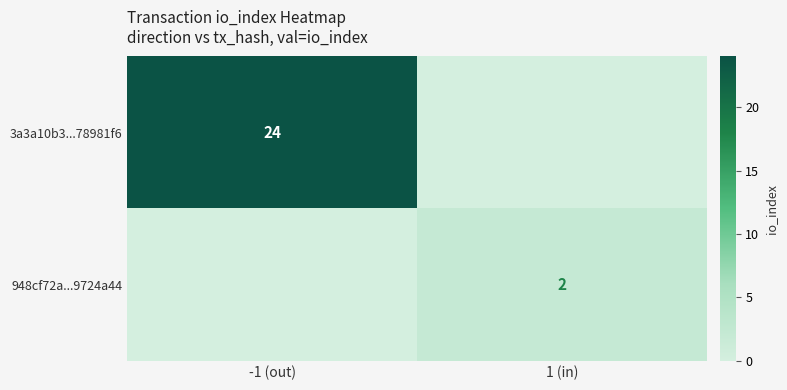

Is it true that 3a3a10b3...78981f6 equals 15 at -1 (out)?

False